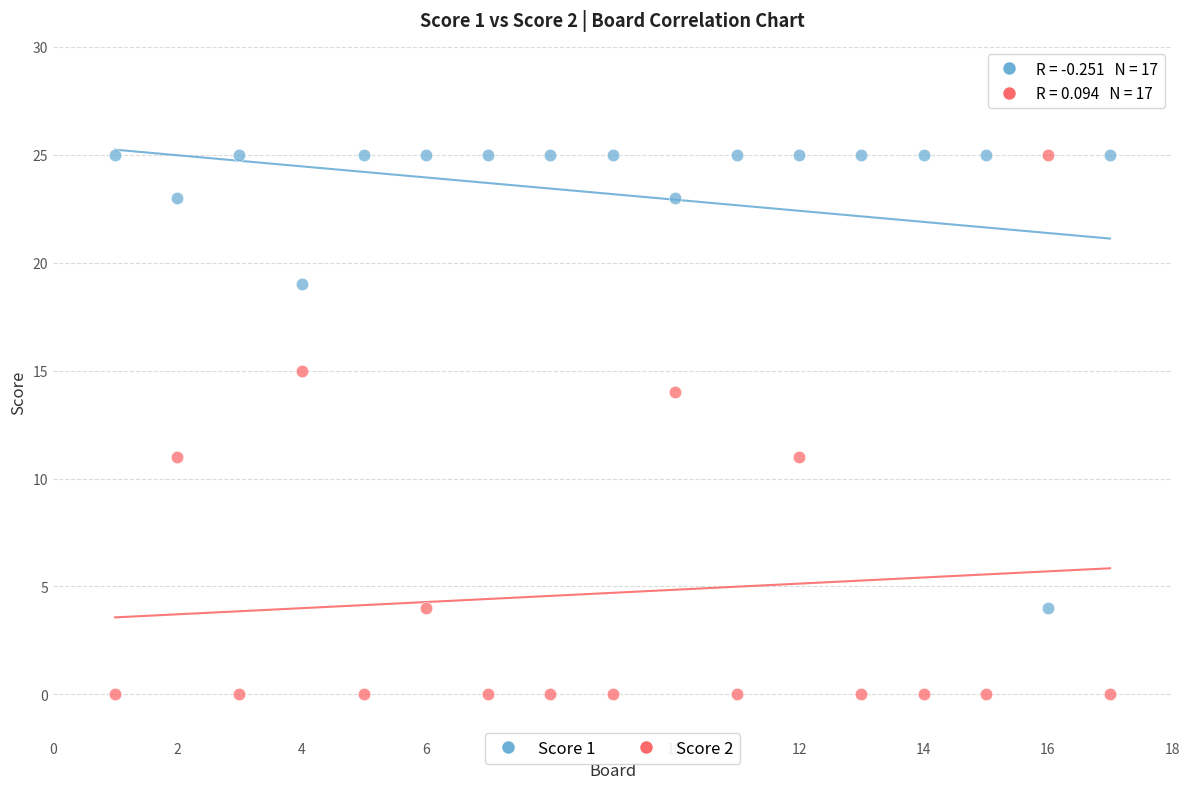

Which series has the largest Y range (max minus min)?

Score 2